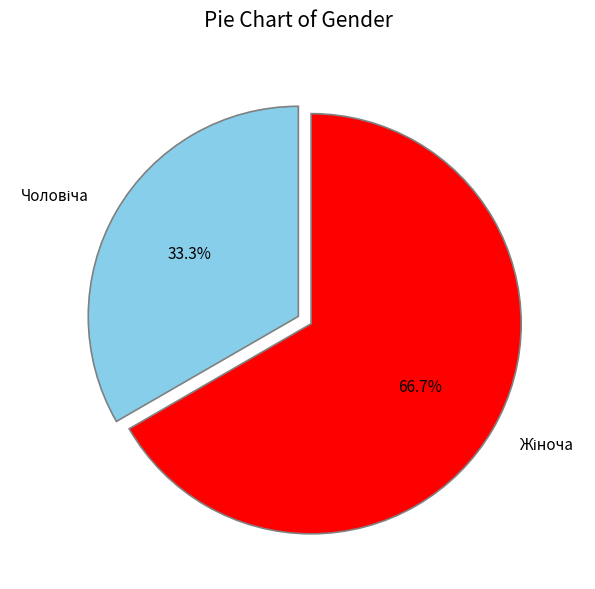

Does any single category account for the majority?

Yes